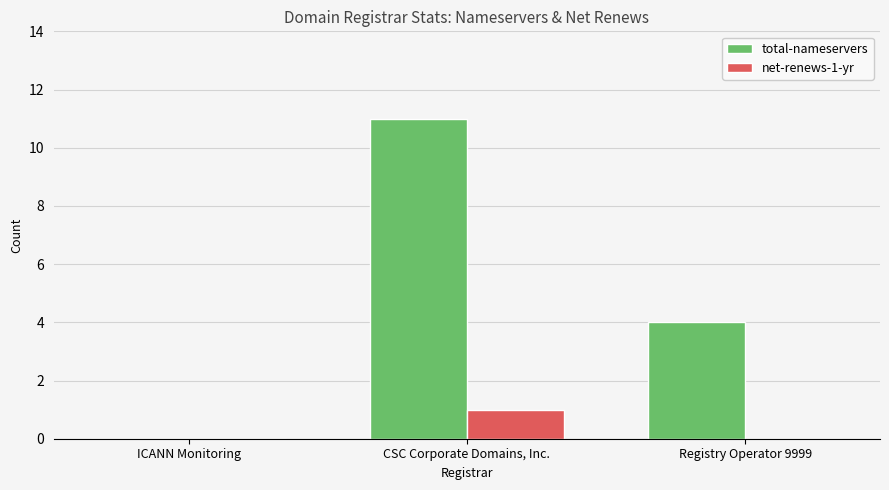

What is the sum of all total-nameservers values?

15